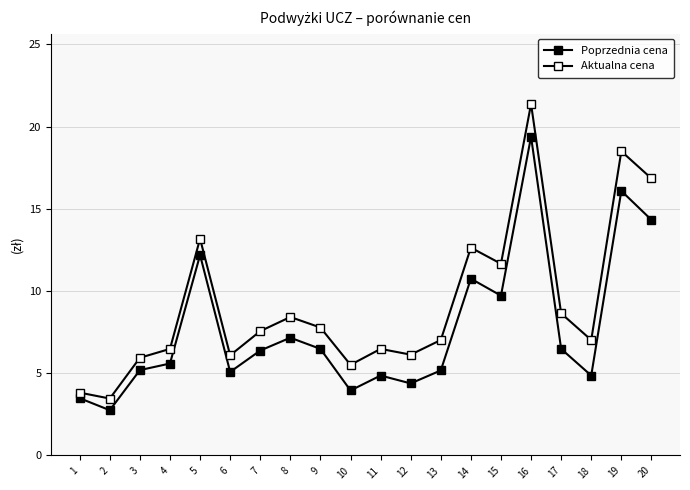

How many data points in Poprzednia cena are above 6?

10